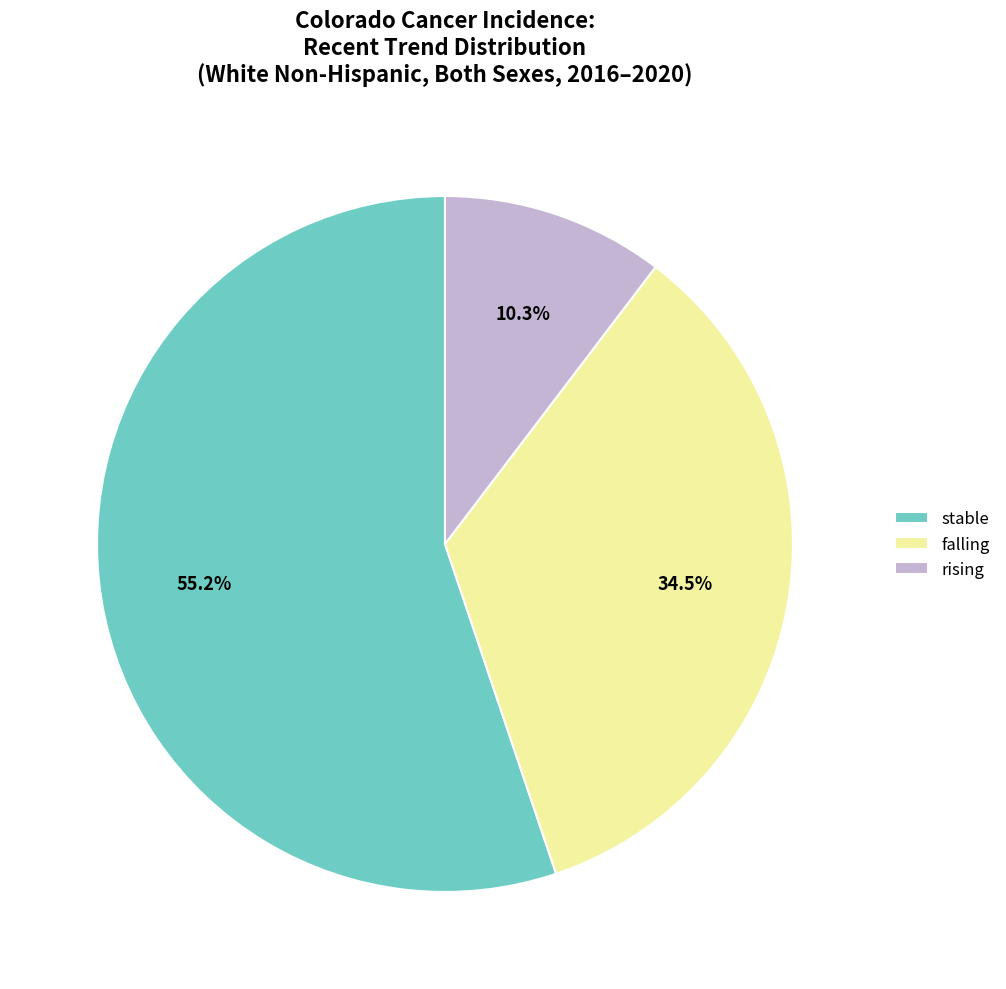

Is stable the majority of the pie?

Yes